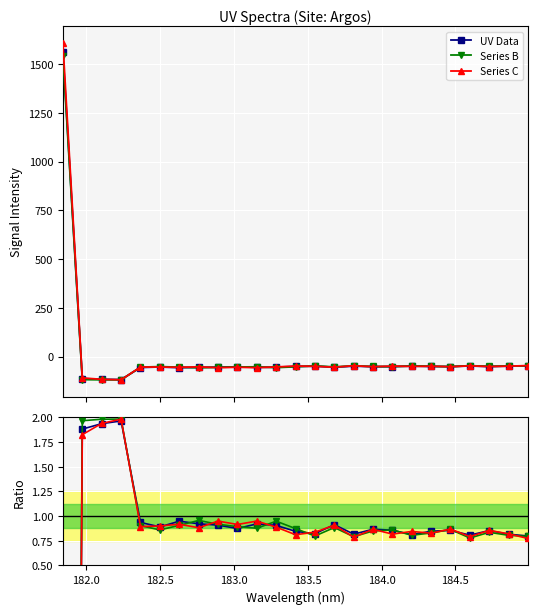

What is the minimum value for UV Data?

-118.4